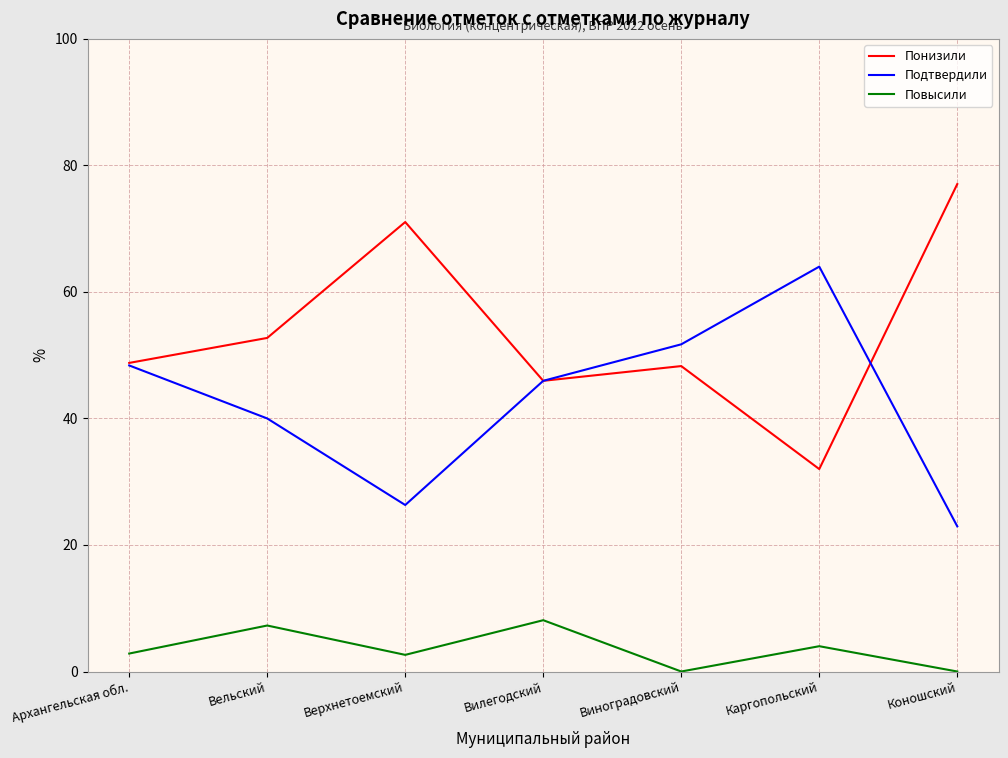

At how many categories does at least one series exceed 14?

7